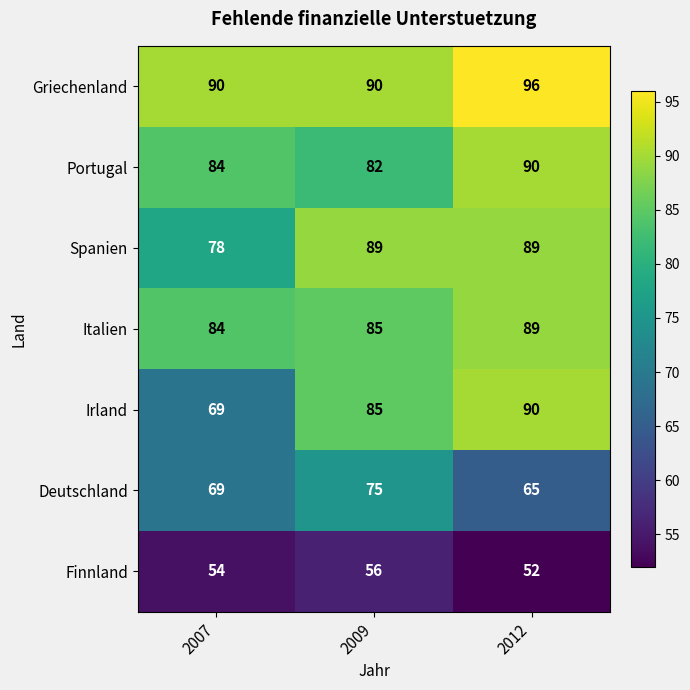

What is the sum of the Spanien values at 2009 and 2007?

167